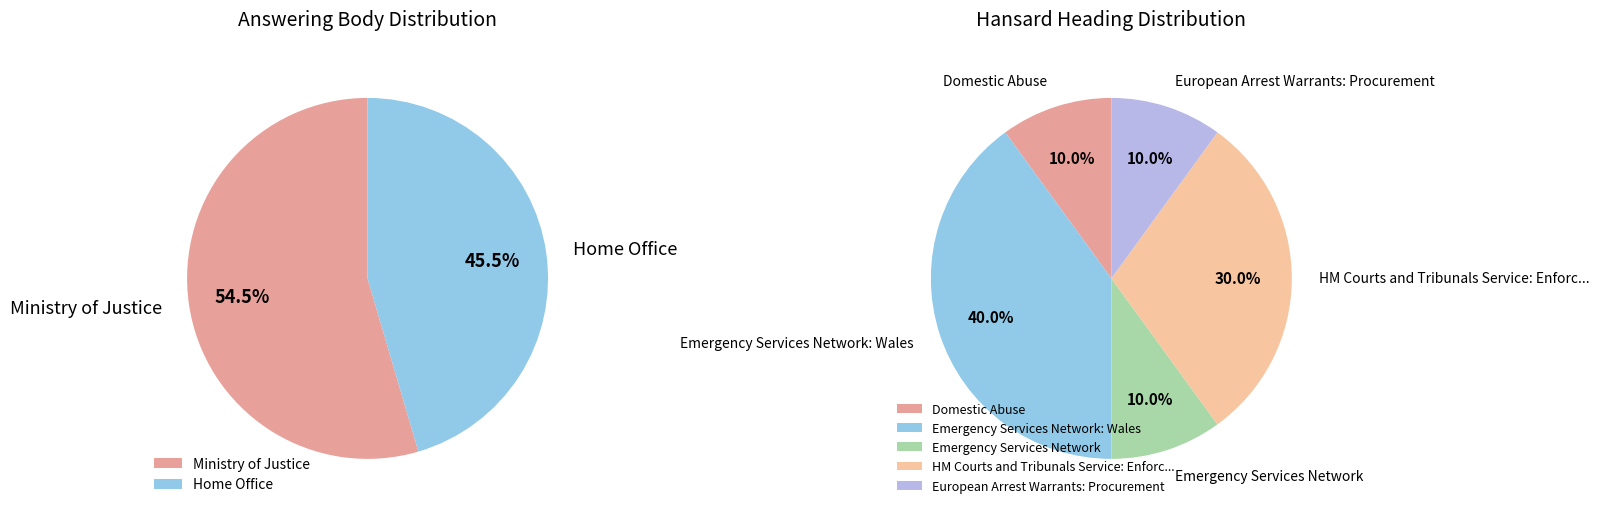

Combined, do Justice and Justice (269100) account for over 50%?

No